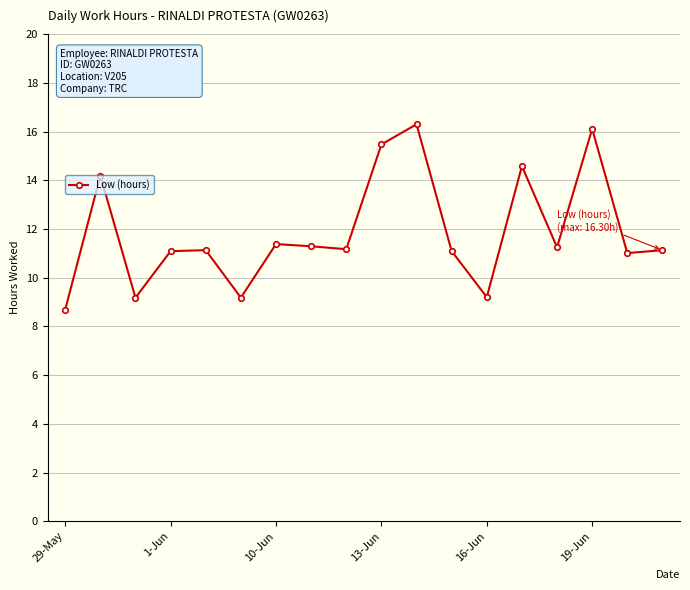

True or false: there are more than 1 points higher than both neighbors.

True